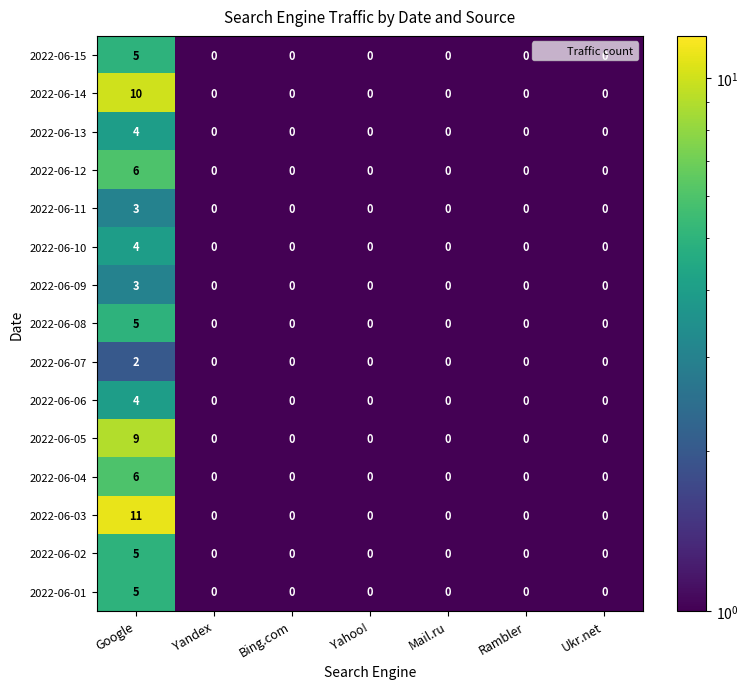

Which series has the largest range (max minus min)?

2022-06-03